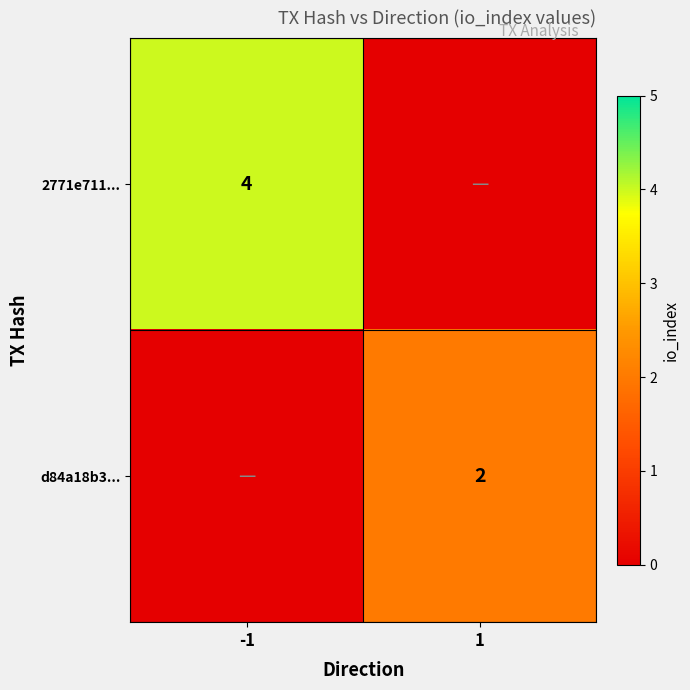

The value of d84a18b3... at 1 is 3. True or false?

False